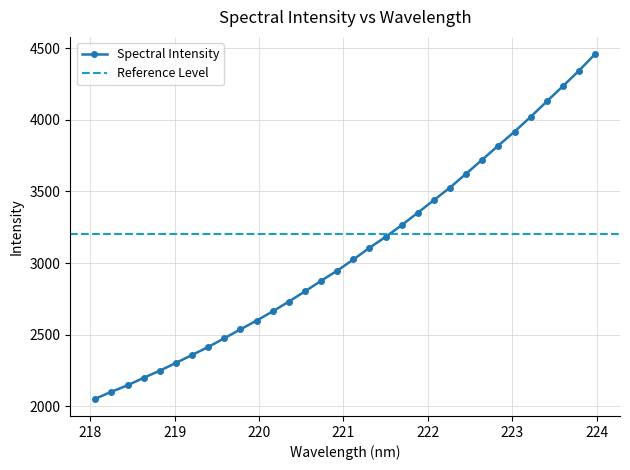

List the labels in order of value, smallest first.

218.0596, 218.2508, 218.442, 218.6332, 218.8244, 219.0156, 219.2067, 219.3979, 219.589, 219.7801, 219.9712, 220.1623, 220.3533, 220.5444, 220.7354, 220.9264, 221.1174, 221.3083, 221.4993, 221.6902, 221.8812, 222.0721, 222.263, 222.4538, 222.6447, 222.8355, 223.0264, 223.2172, 223.408, 223.5987, 223.7895, 223.9802